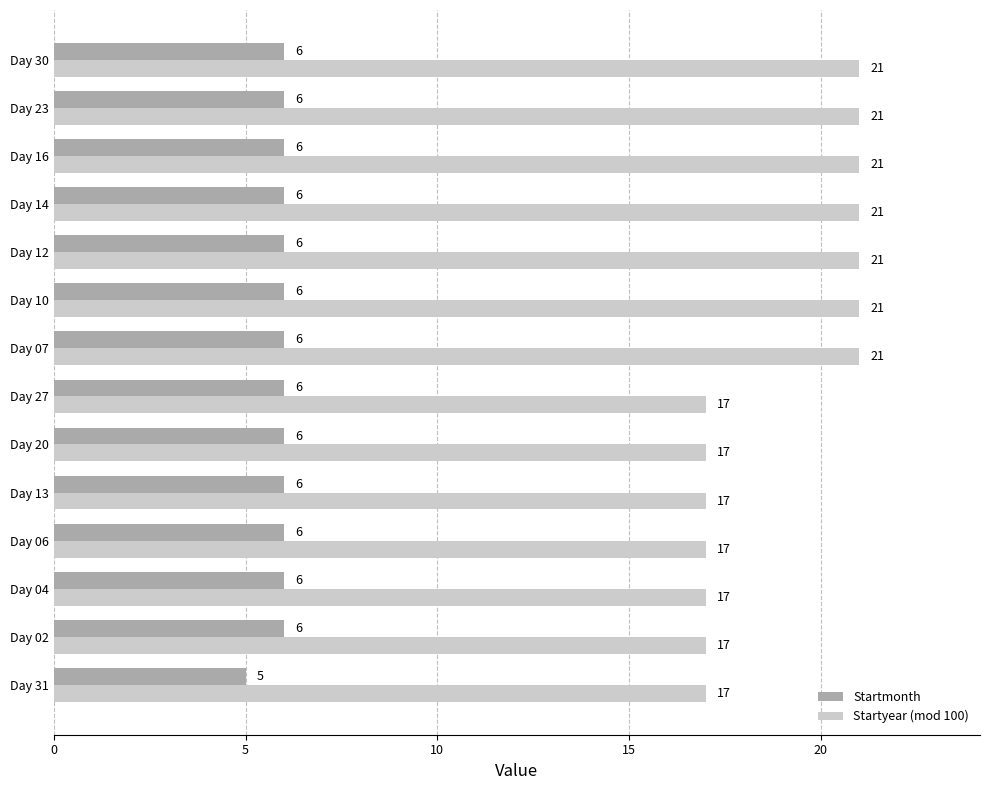

List the series in order of their peak value, lowest first.

Startmonth, Startyear (mod 100)